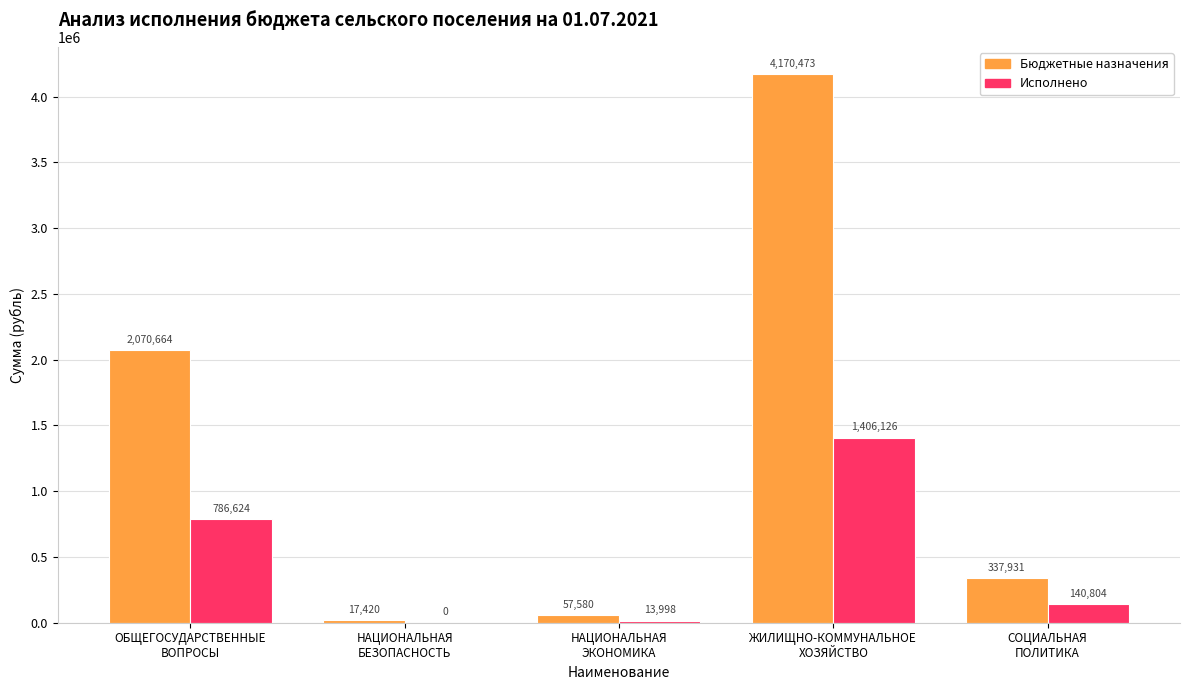

Is it true that Исполнено equals 140804.4 at СОЦИАЛЬНАЯ
ПОЛИТИКА?

True